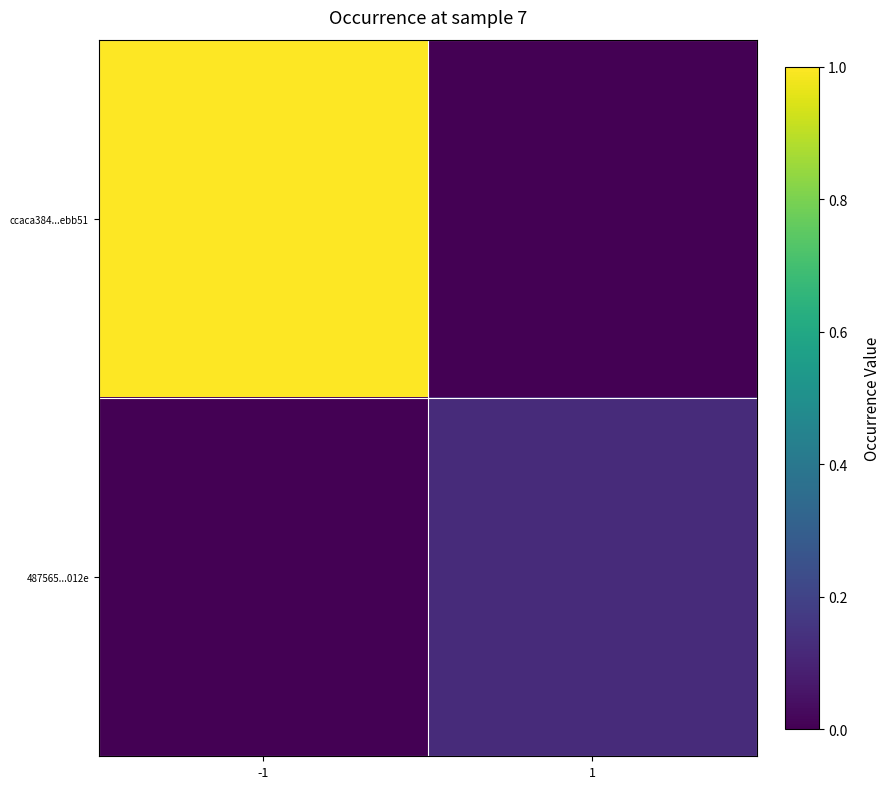

At 1, list the series in order from largest to smallest.

487565...012e, ccaca384...ebb51